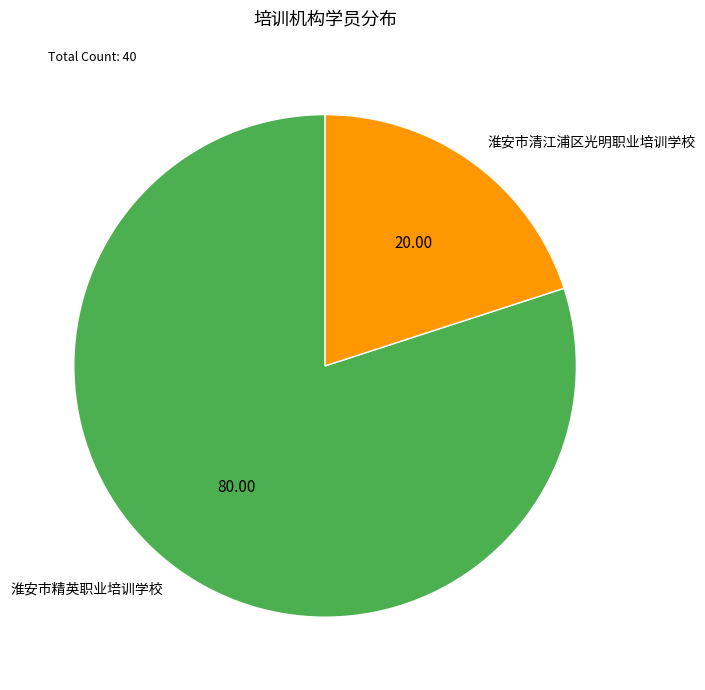

Is there any slice that represents more than half of the pie?

Yes